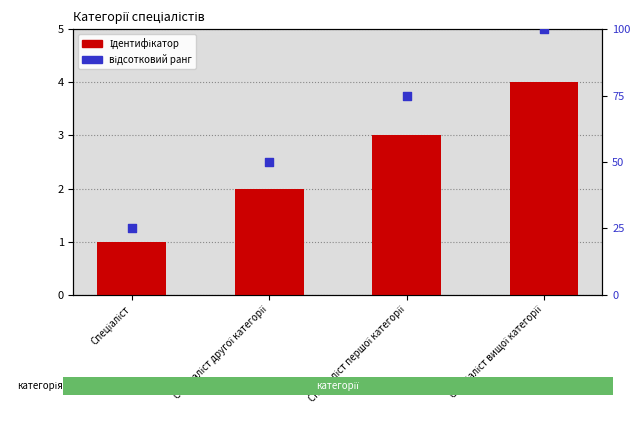

Is the value of Ідентифікатор at Спеціаліст вищої категорії greater than the value of відсотковий ранг at Спеціаліст другої категорії?

No